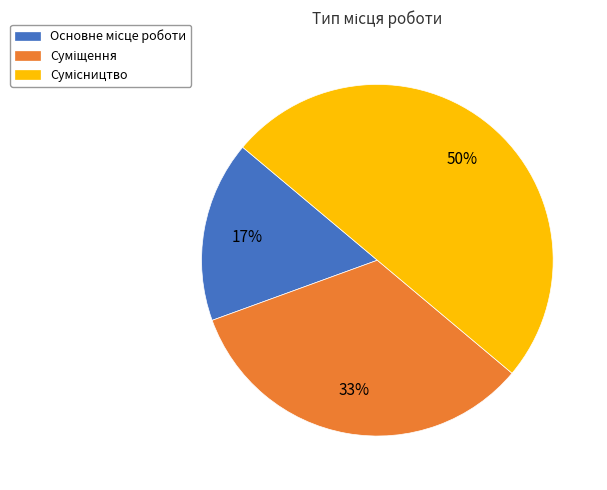

To the nearest percent, what is the average slice percentage?

33%